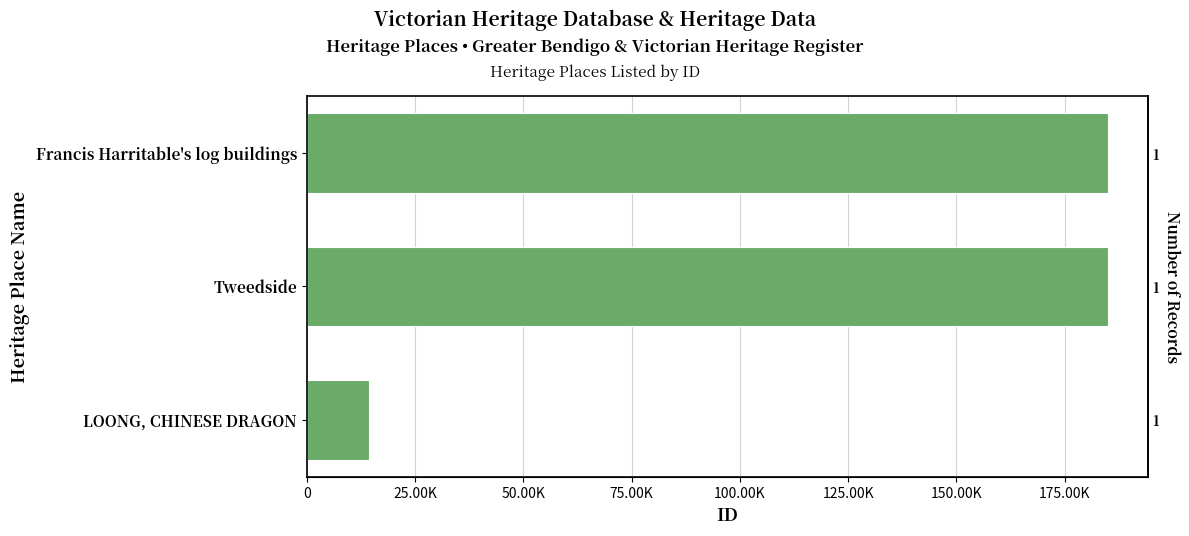

Count the number of values greater than 184922.

1